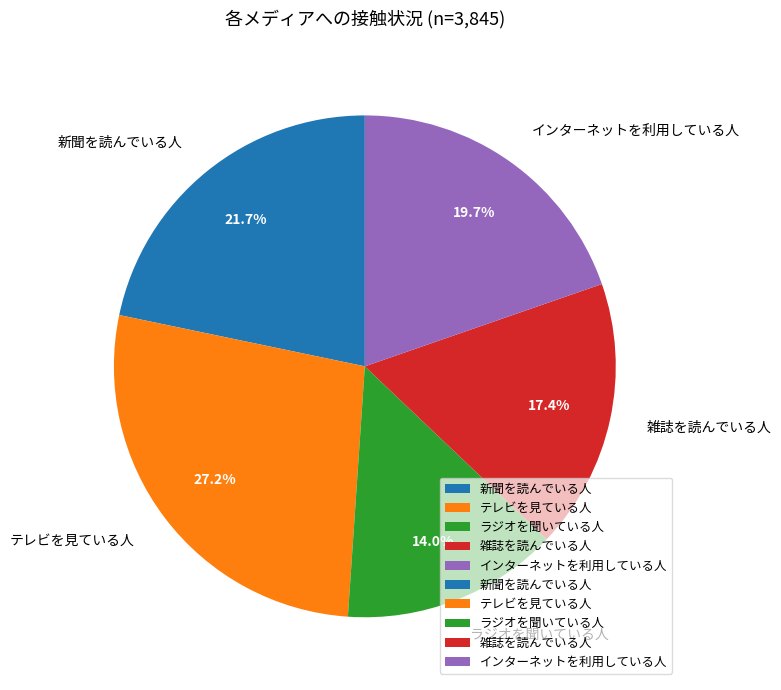

Does any single category account for the majority?

No